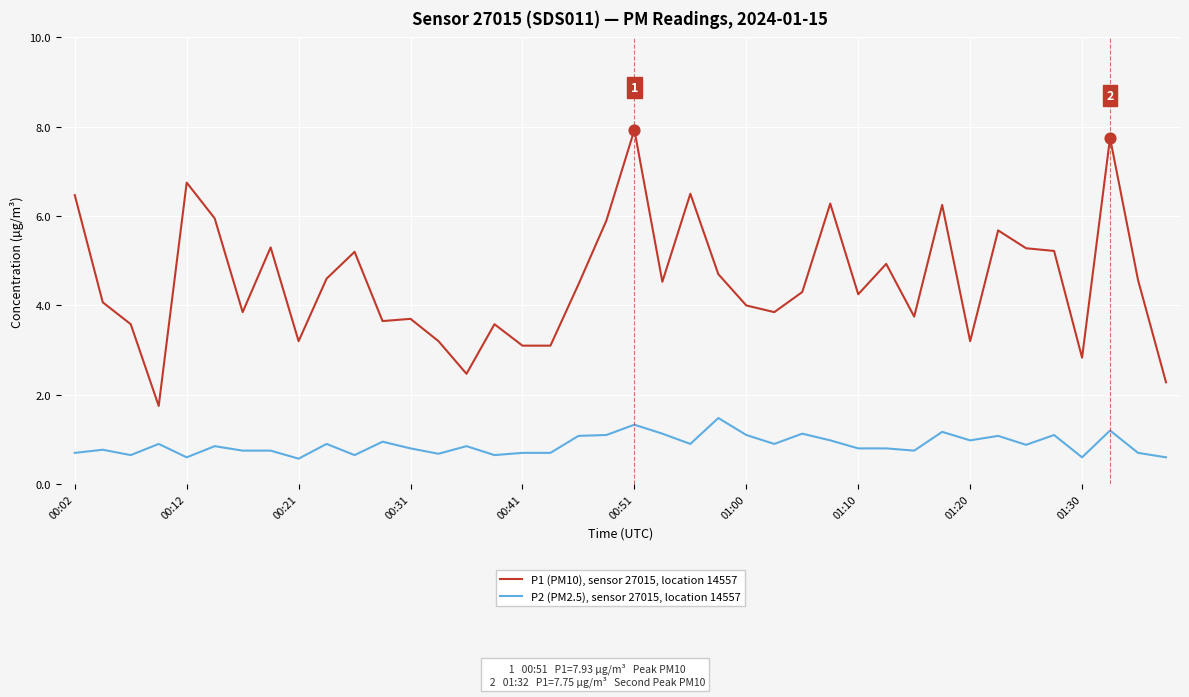

Which series has the widest spread of values?

P1 (PM10), sensor 27015, location 14557